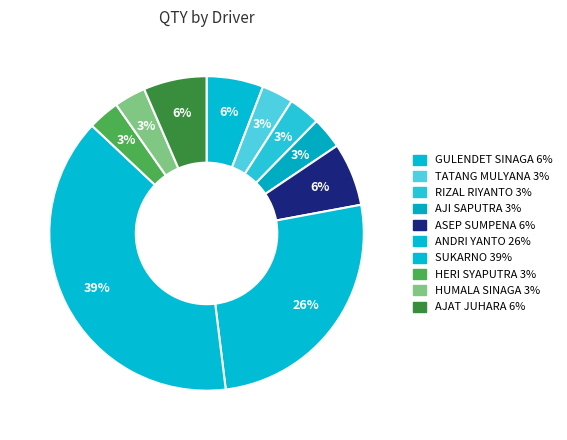

Which has a higher value, AJAT JUHARA or ANDRI YANTO?

ANDRI YANTO